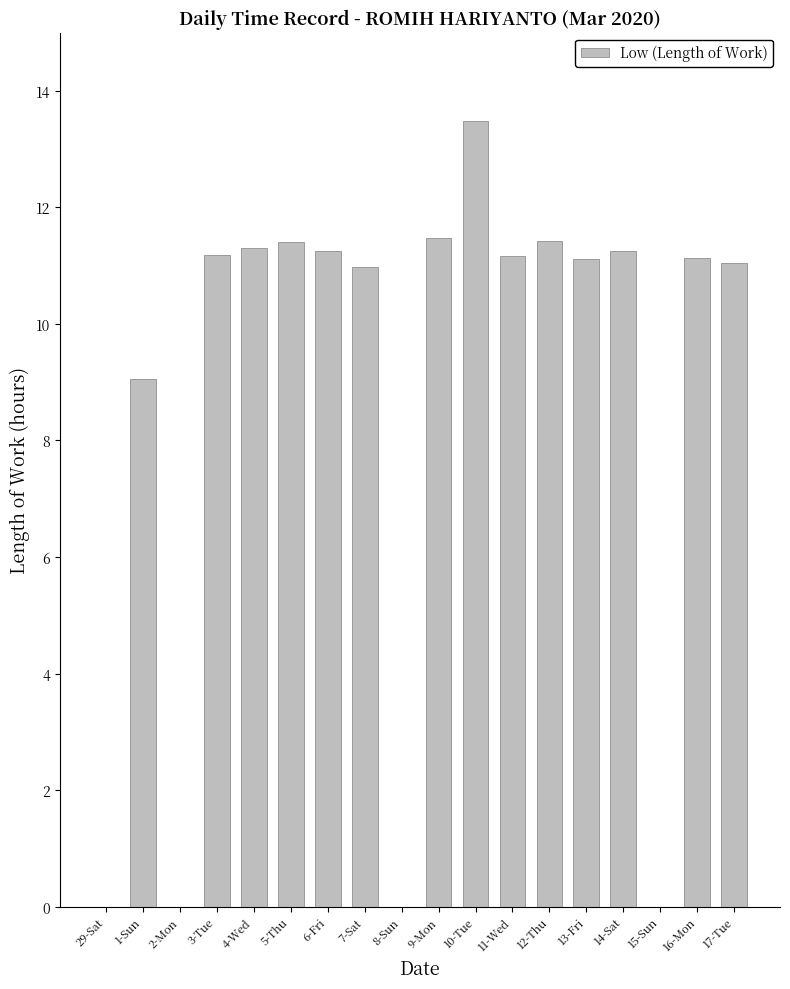

Where is the data nearest to the value 6?

1-Sun